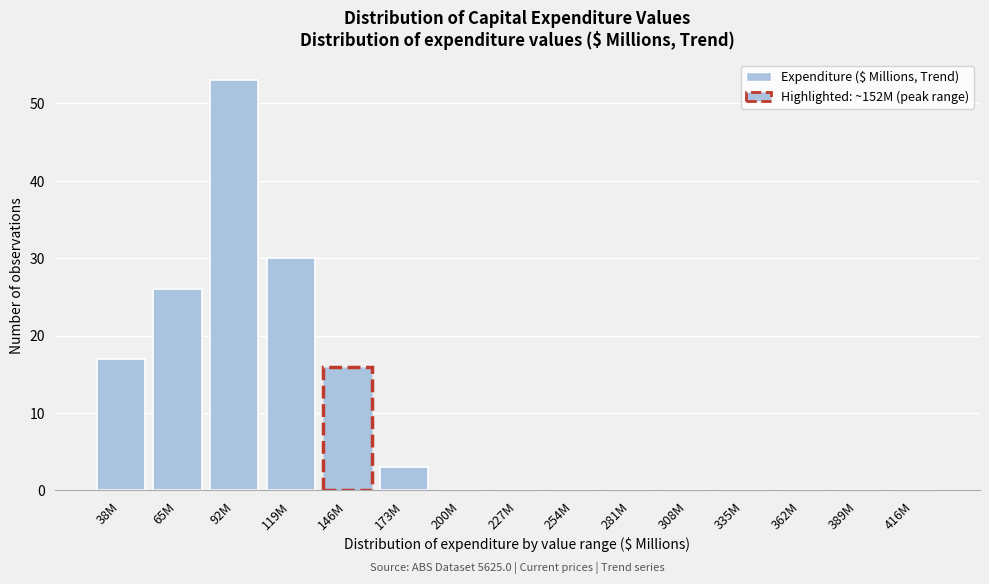

Reading right to left, list all the values displayed in this chart.

416M=0	389M=0	362M=0	335M=0	308M=0	281M=0	254M=0	227M=0	200M=0	173M=3	146M=16	119M=30	92M=53	65M=26	38M=17